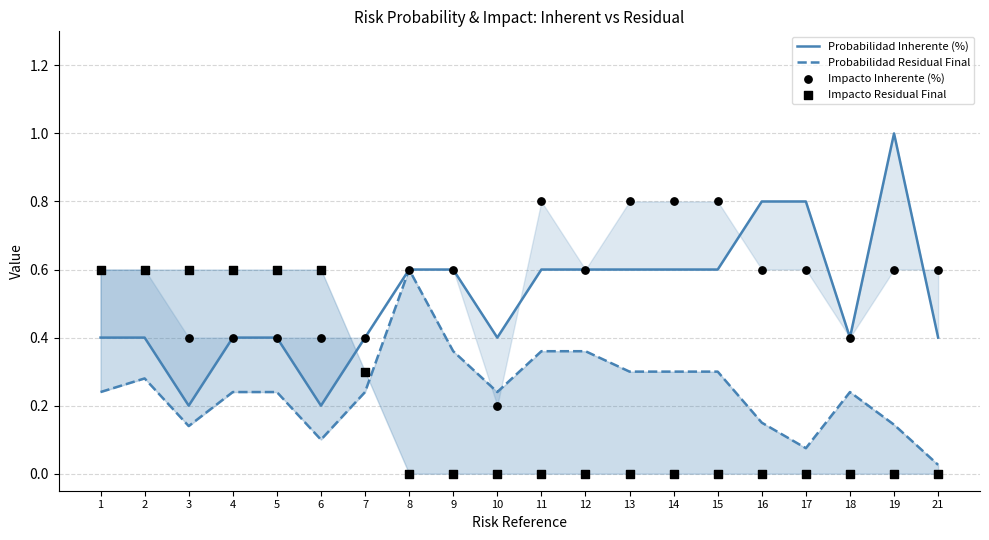

Which series reaches the maximum Y coordinate?

Probabilidad Inherente (%)